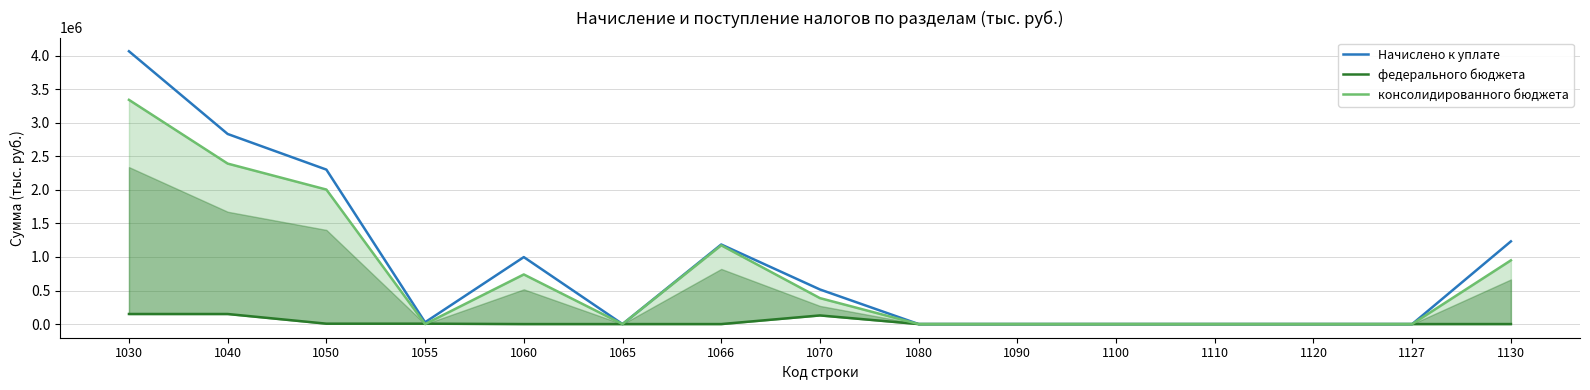

Which category has the highest value across all series?

1030